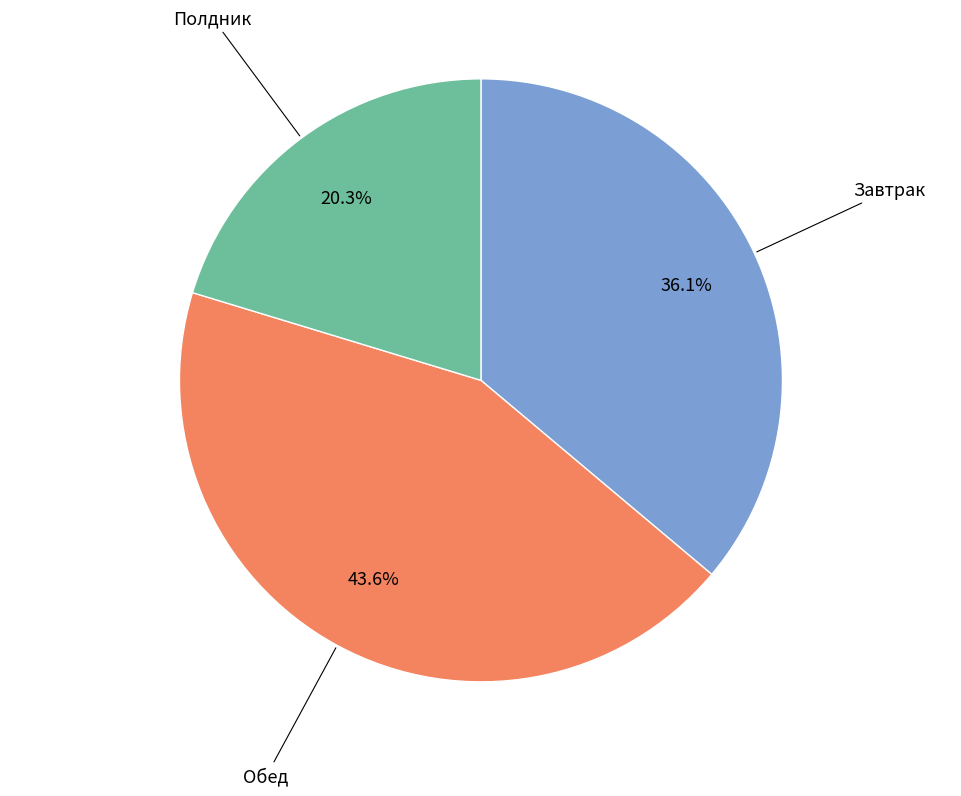

Does any single category account for the majority?

No